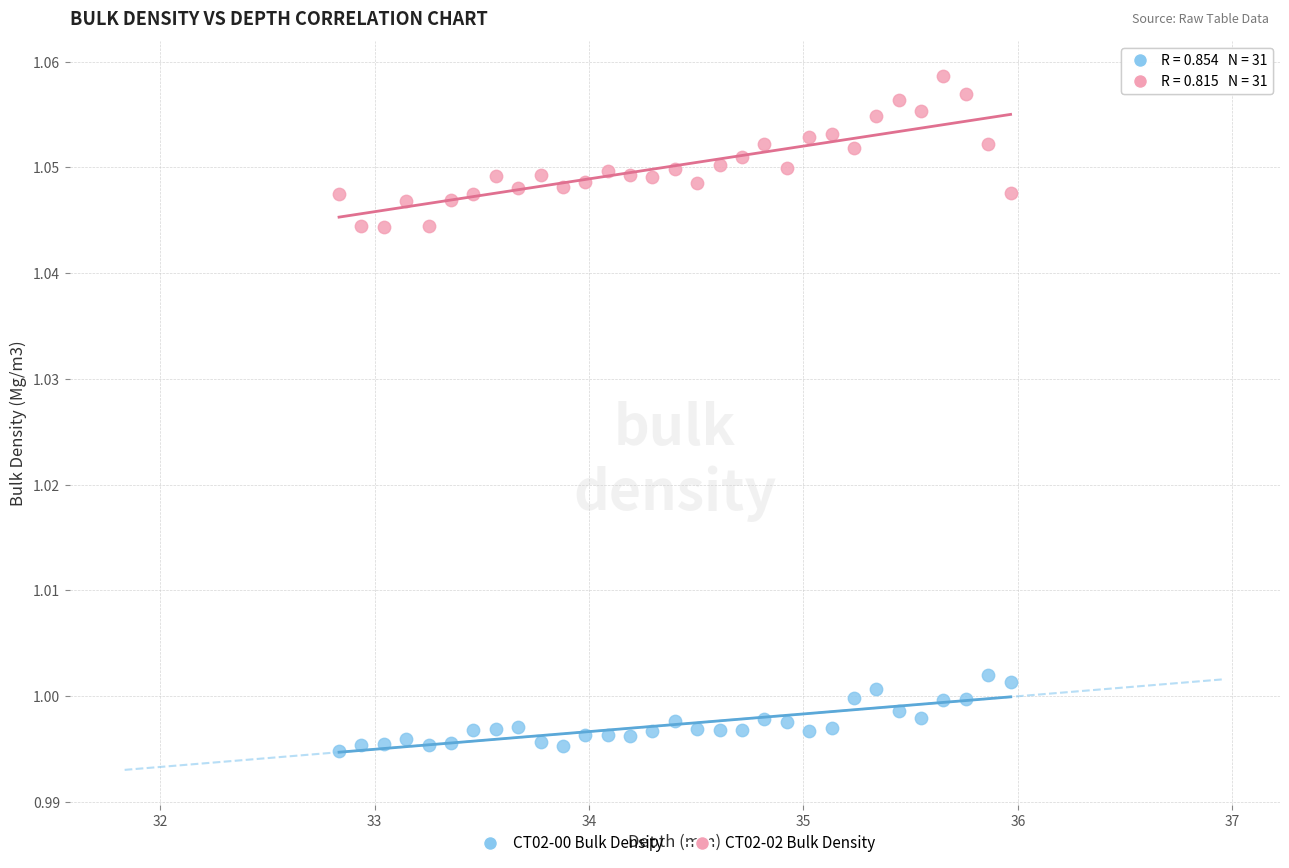

Which series contains the highest Y value?

CT02-02 Bulk Density